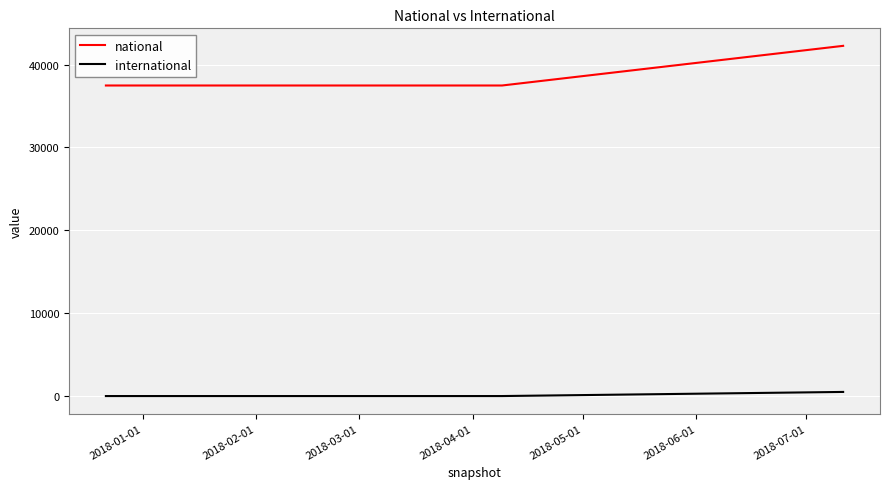

Reading left to right, extract all data points from this chart.

national: 37468	37468	42252
international: 0	0	497